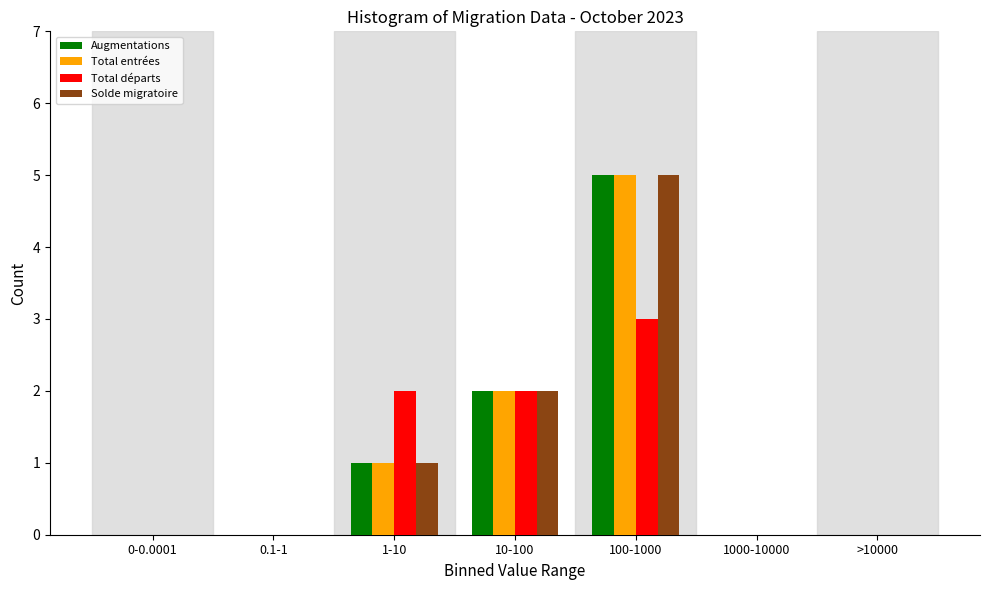

Reading left to right, list all the values displayed in this chart.

Augmentations: 0-0.0001=0	0.1-1=0	1-10=1	10-100=2	100-1000=5	1000-10000=0	>10000=0
Total entrées: 0-0.0001=0	0.1-1=0	1-10=1	10-100=2	100-1000=5	1000-10000=0	>10000=0
Total départs: 0-0.0001=0	0.1-1=0	1-10=2	10-100=2	100-1000=3	1000-10000=0	>10000=0
Solde migratoire: 0-0.0001=0	0.1-1=0	1-10=1	10-100=2	100-1000=5	1000-10000=0	>10000=0